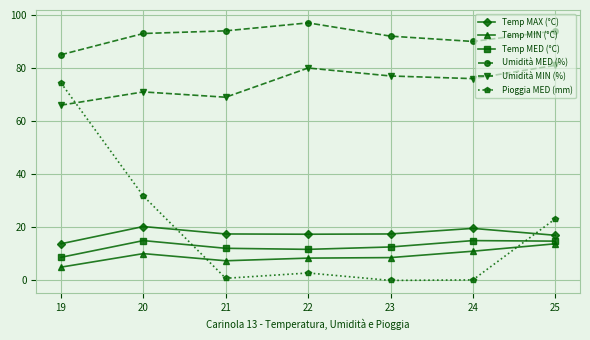

True or false: Pioggia MED (mm) has a value of 23.2 at 25.

True